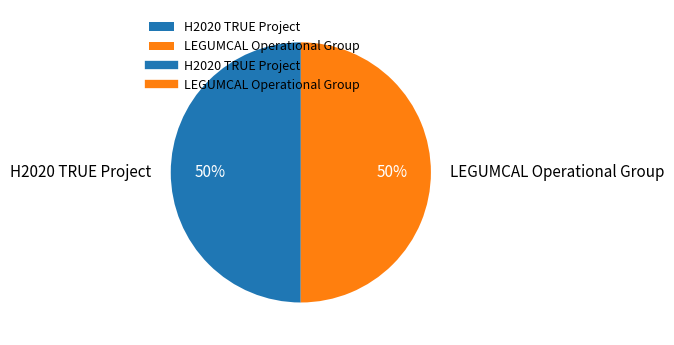

Approximately how many times larger is the value at H2020 TRUE Project compared to LEGUMCAL Operational Group?

1.0